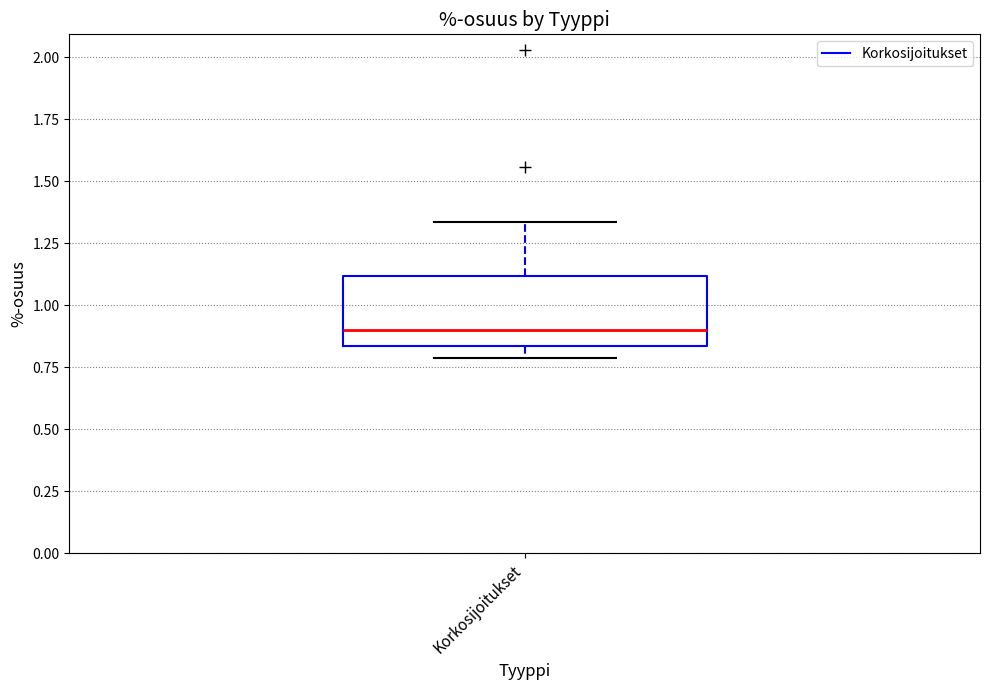

Read this box plot against the y-axis: the position of the median line, the range covered by the box, and the ends of both whiskers. The values are not printed on the chart, so give them approximately, as read against the axis.

median 0.90, box 0.85 to 1.10, whiskers 0.80 to 1.35